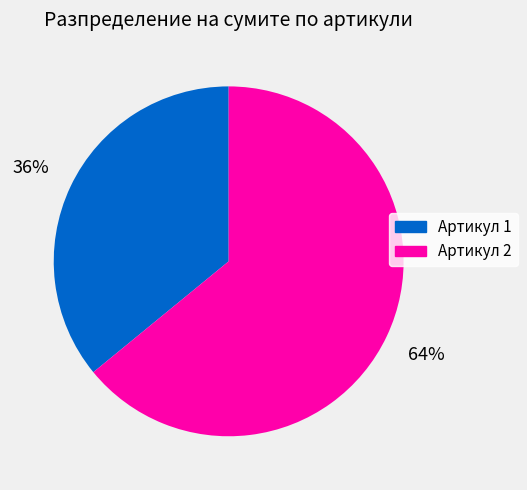

Which slice is the largest?

Артикул 2